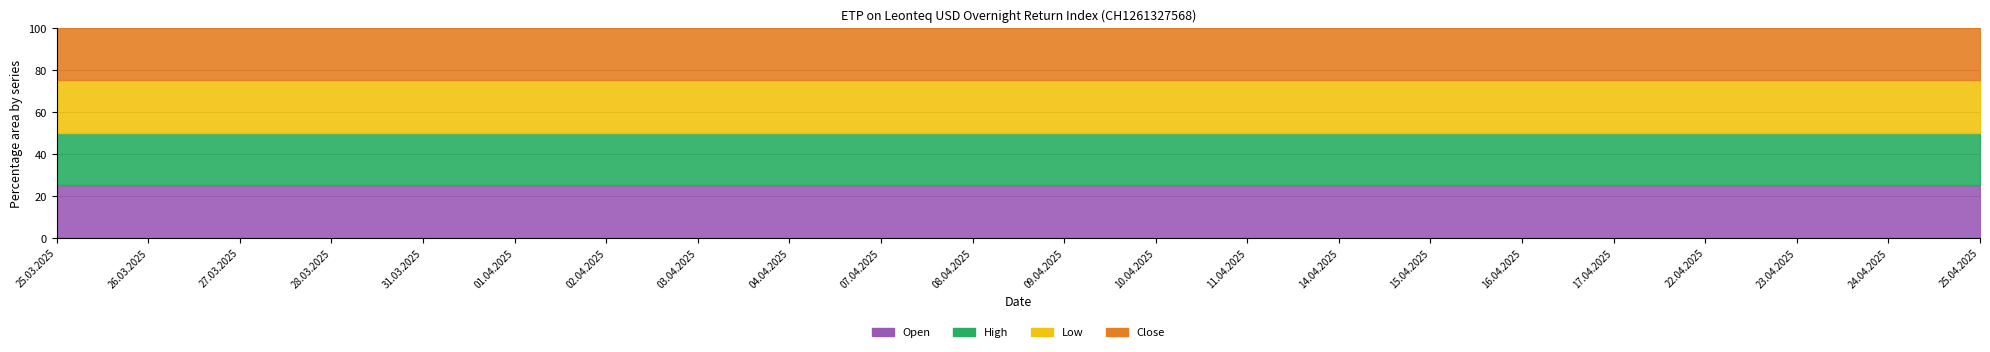

Which category has the highest value in the Low series?

24.04.2025